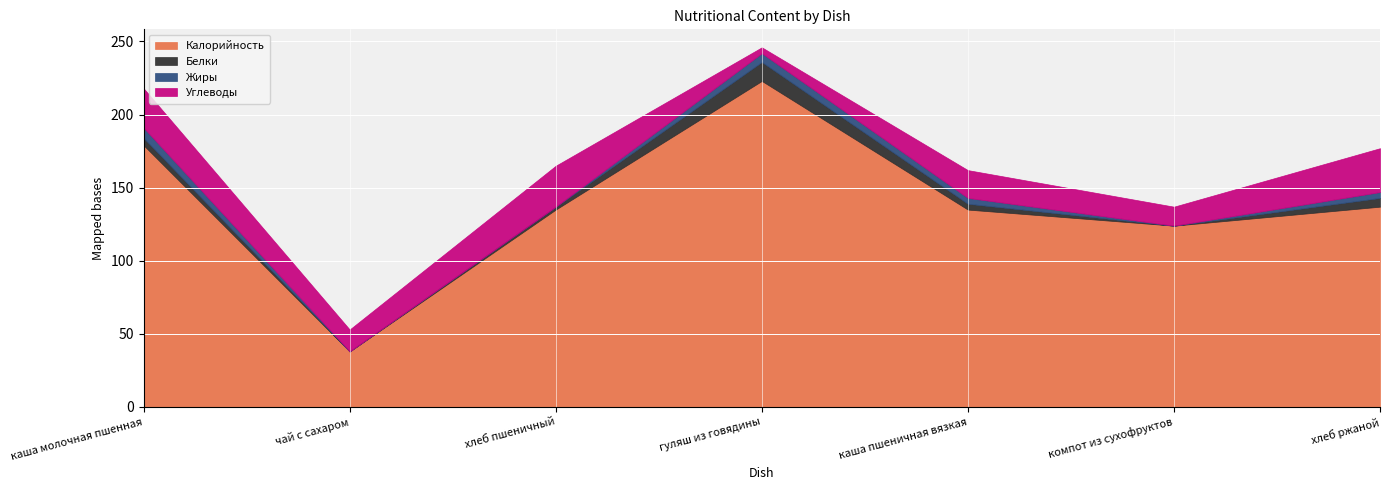

What is the total value across all series at каша пшеничная вязкая?

162